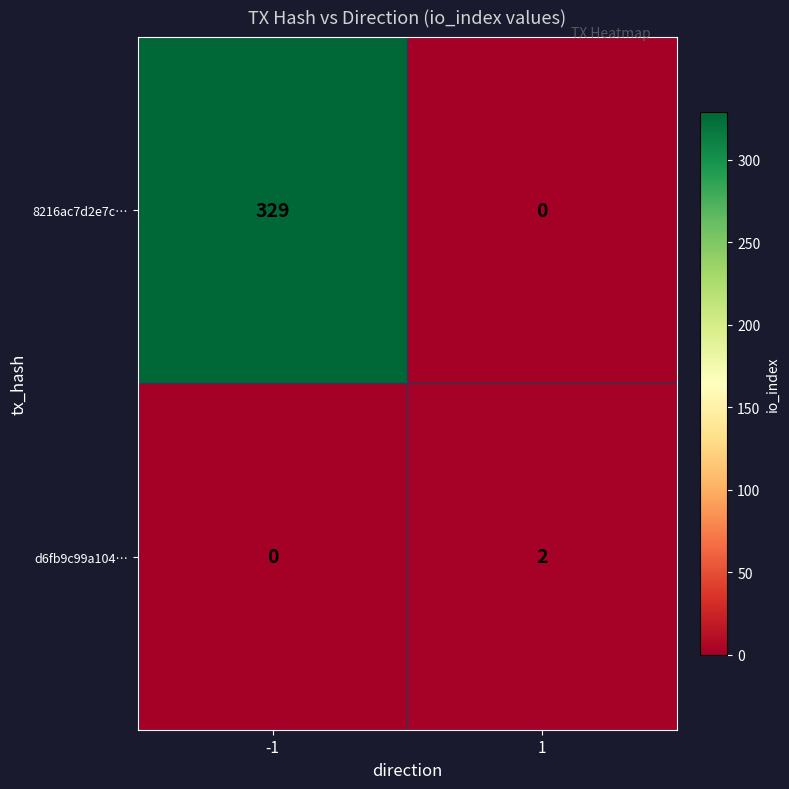

At which category does the chart reach its peak across all series?

-1